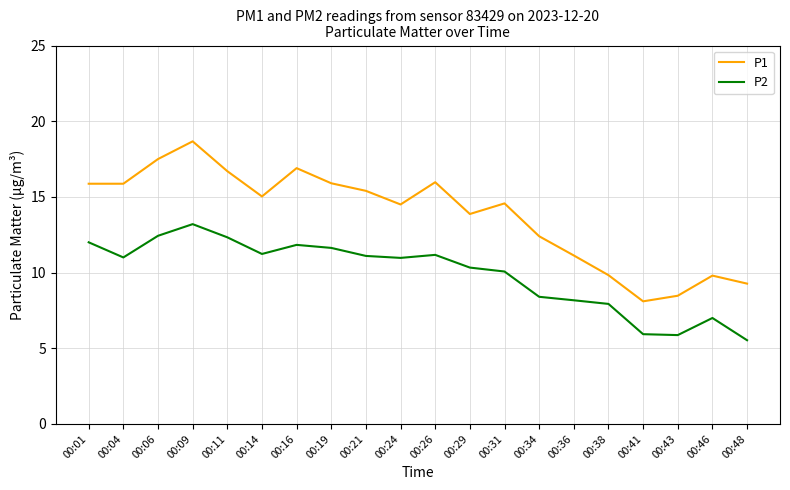

What value does the P2 series have at 00:06?

12.4